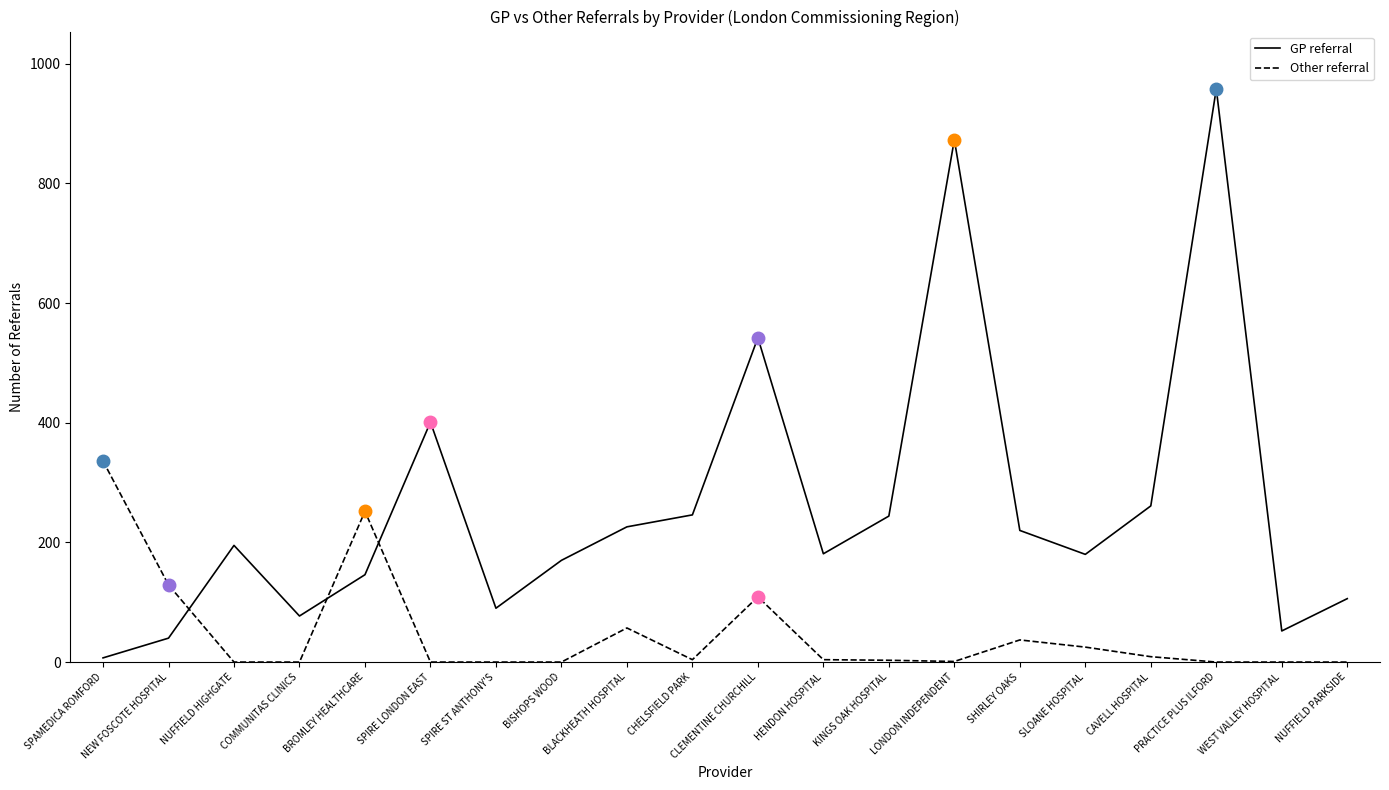

What is the difference between the second highest and minimum values in the Other referral series?

252